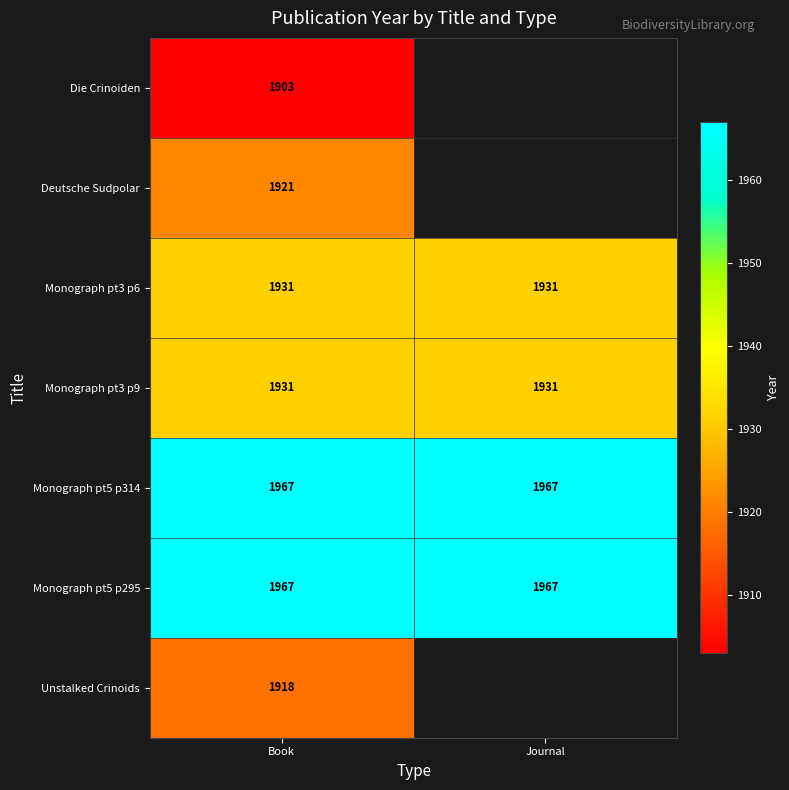

Count the number of data series in this chart.

7